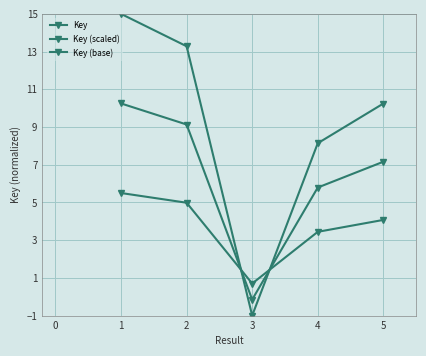

Where do Key and Key (scaled) first cross each other?

2 and 3